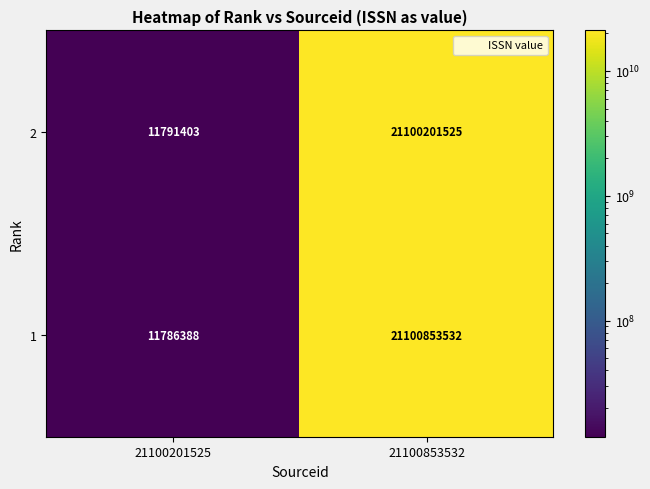

Which category has the lowest value in the 2 series?

21100201525